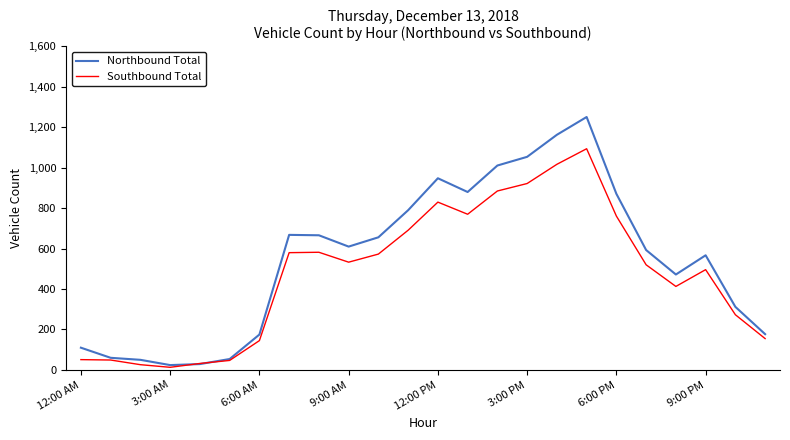

Which series has the largest total across all categories?

Northbound Total